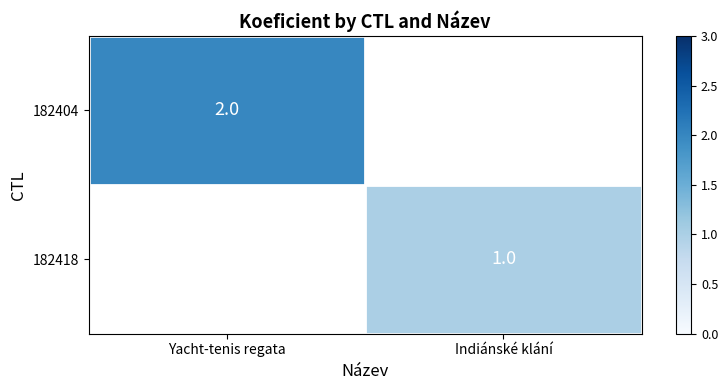

The 182404 series shows 2 at Yacht-tenis regata. True or false?

True